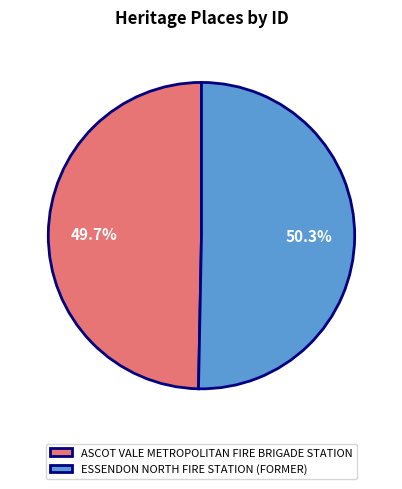

What percentage is the ESSENDON NORTH FIRE STATION (FORMER) slice, to the nearest percent?

50%